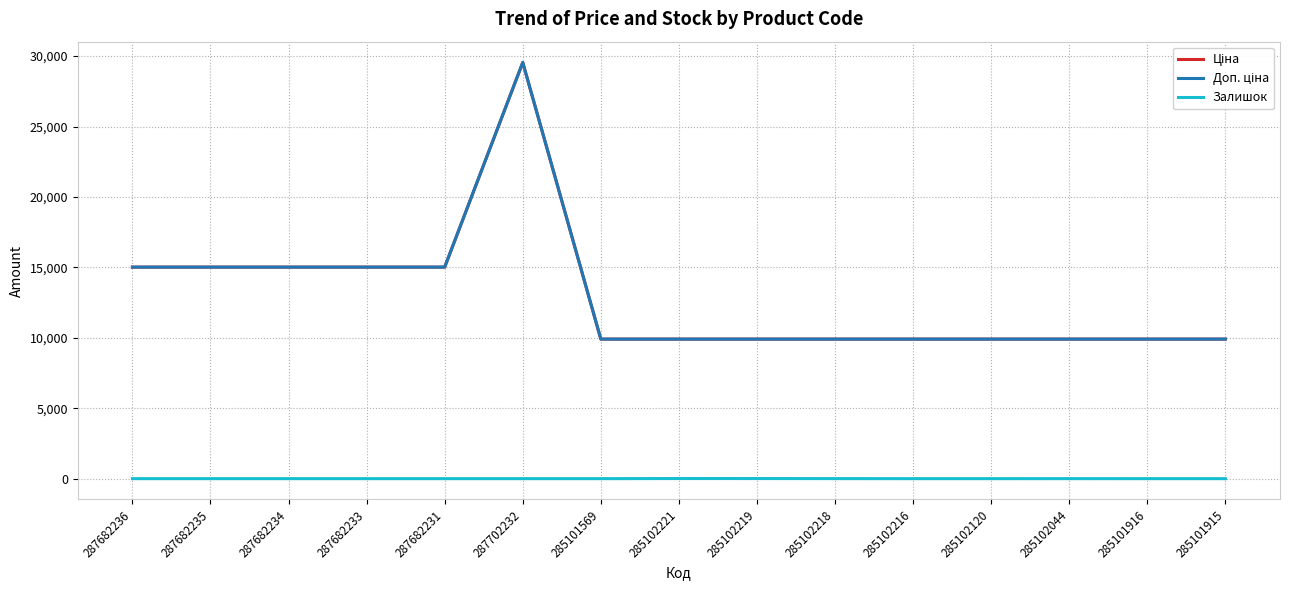

At which category is the sum across all series the highest?

287702232